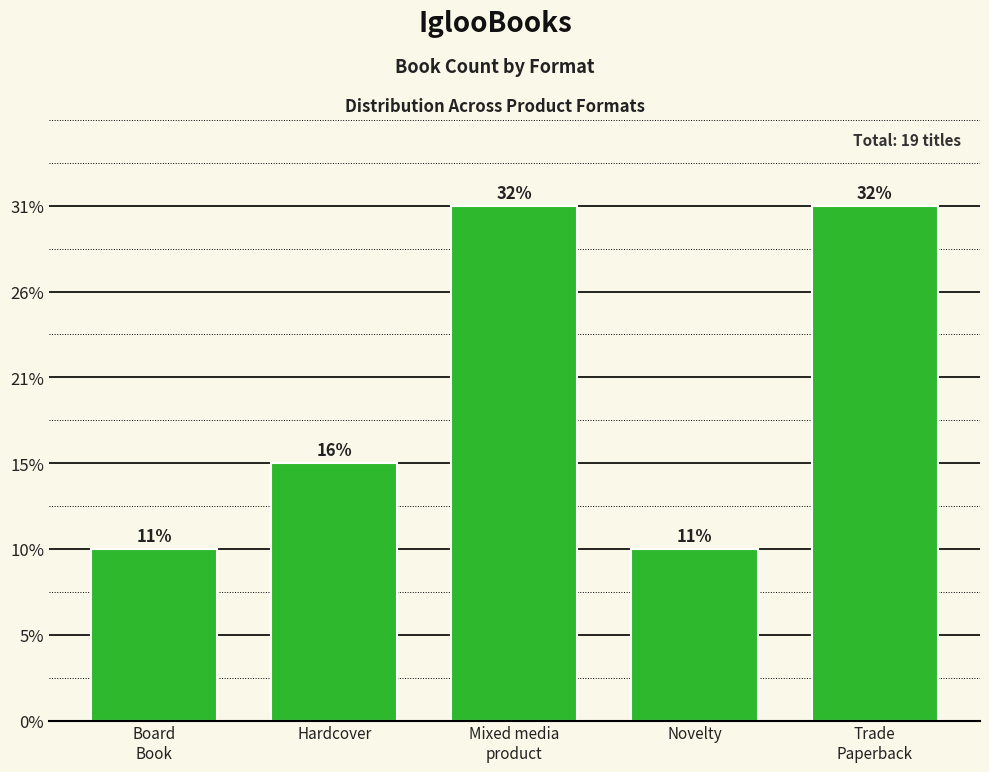

Rank the categories by value from highest to lowest.

Mixed media
product, Trade
Paperback, Hardcover, Board
Book, Novelty